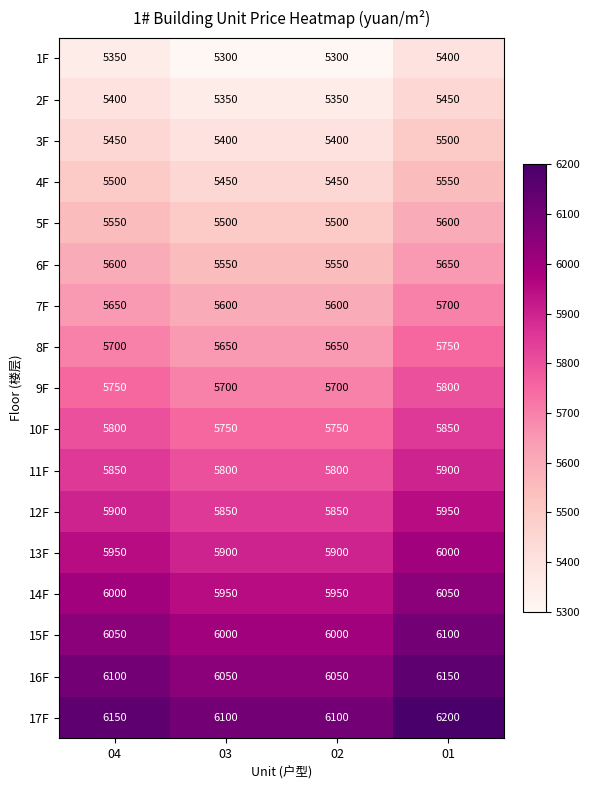

What is the total value across all series at 01?

98600